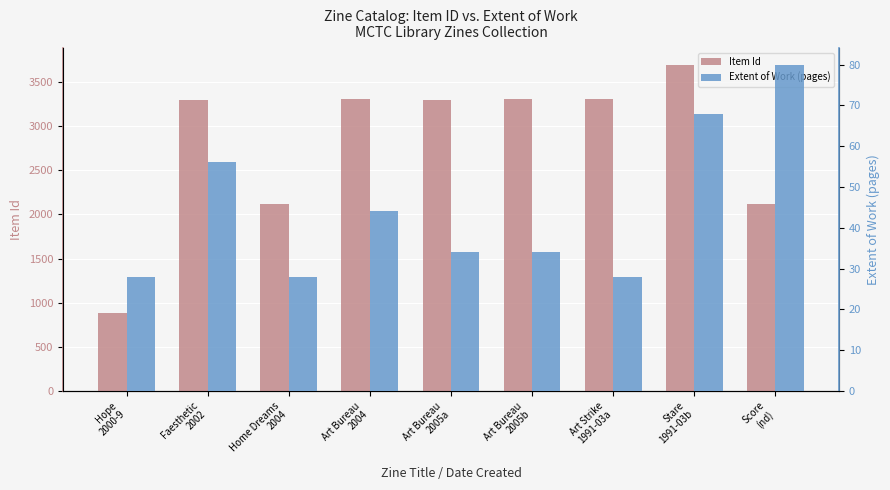

List the series in order of their overall mean, lowest first.

Extent of Work (pages), Item Id